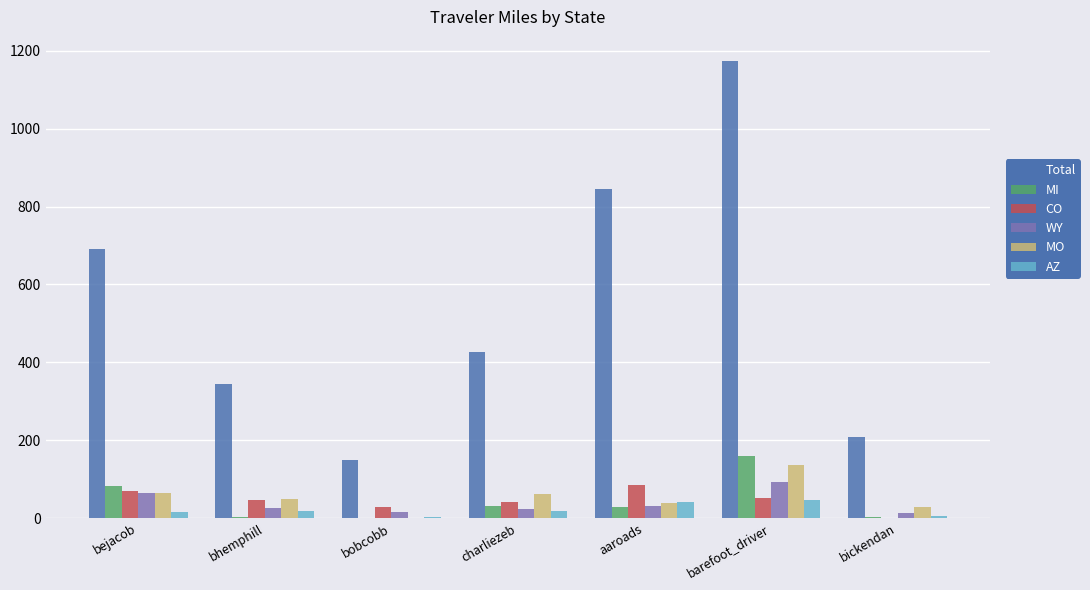

How many values in the AZ series exceed 17?

4